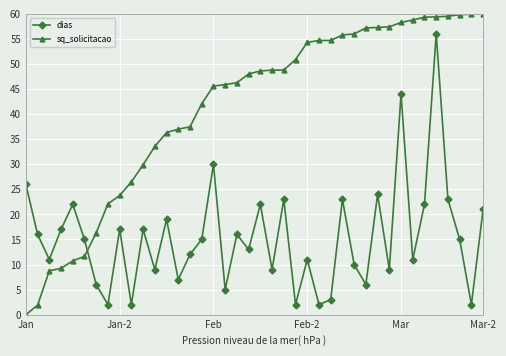

Is this an area chart (filled region under the line)?

No